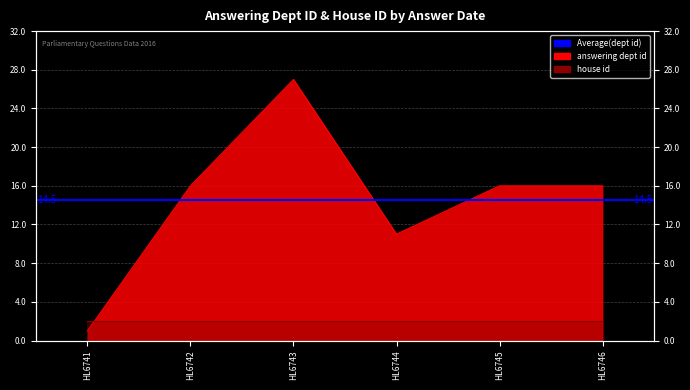

Is it true that the value at HL6743 is 42?

False